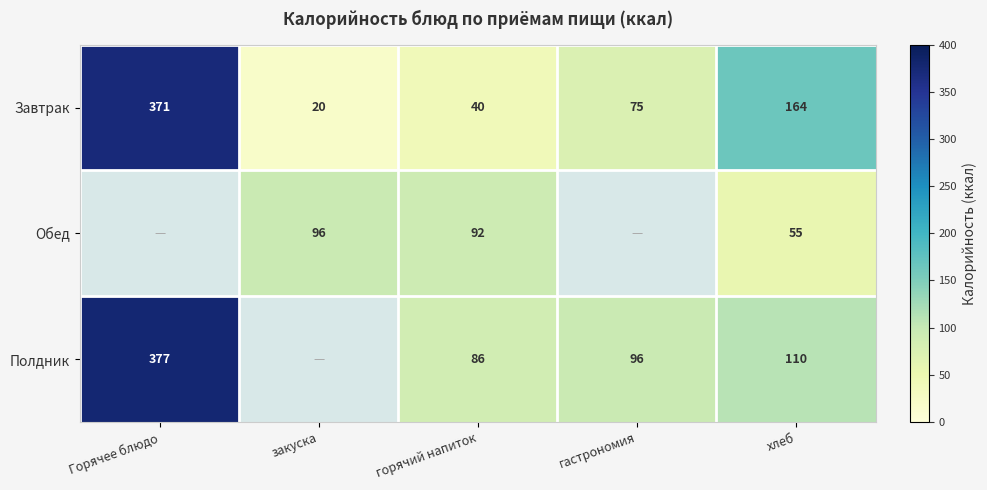

How many data points does each series have?

5